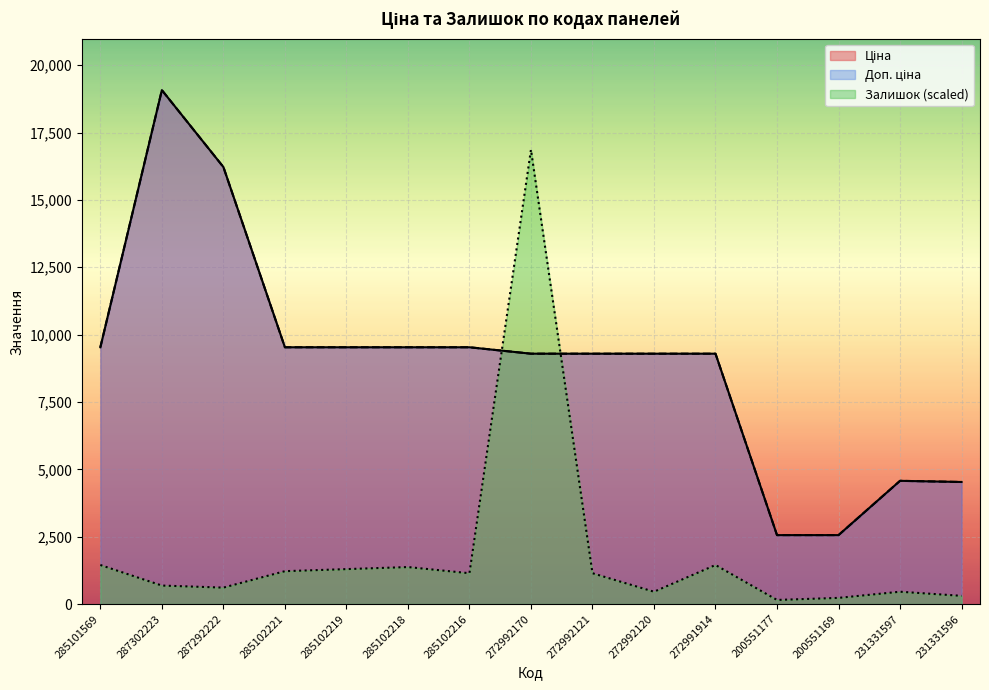

Does the chart display data point markers on the line(s)?

No